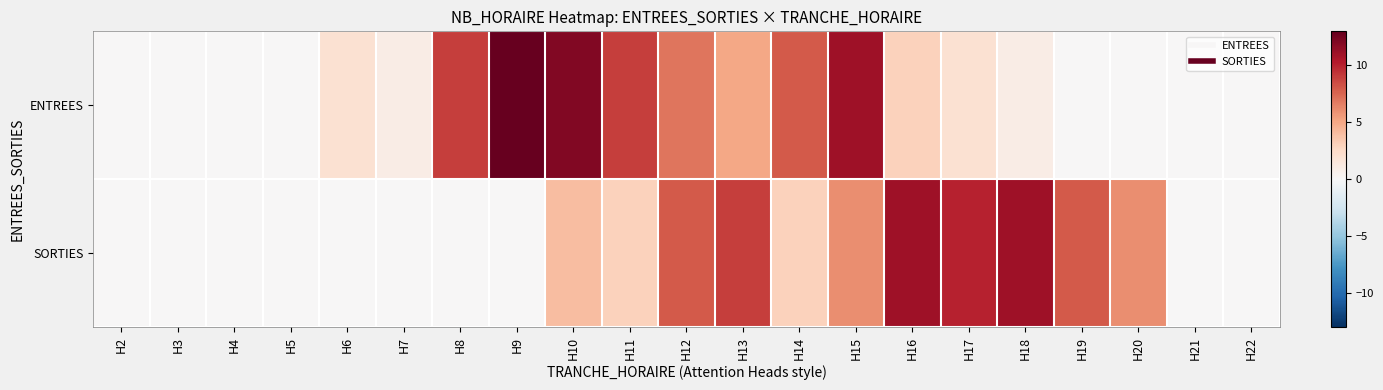

What is the greatest value displayed?

13